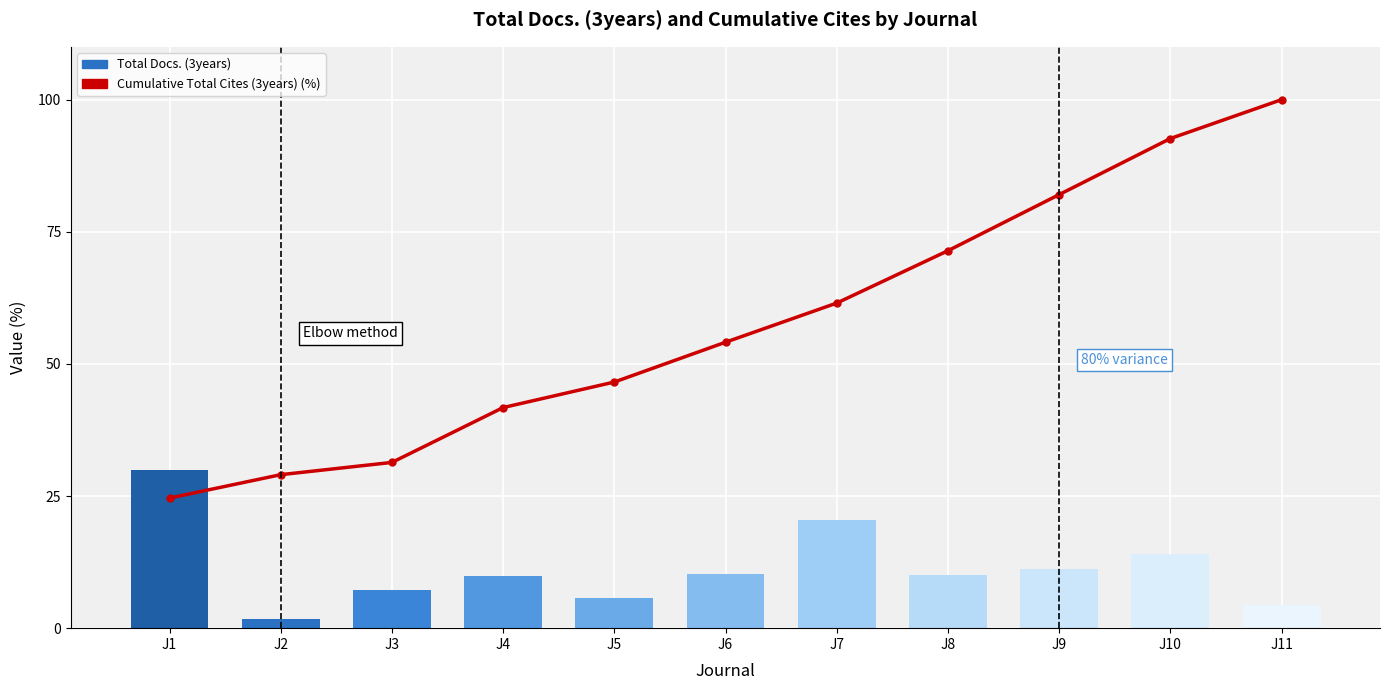

At which category does the chart reach its minimum across all series?

J1